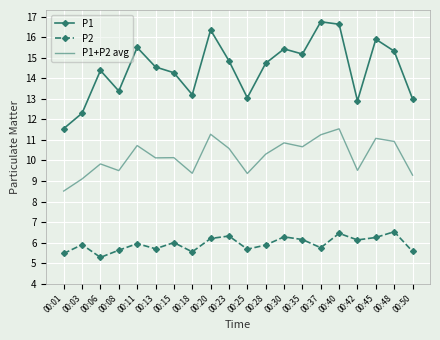

List the series in order of their peak value, highest first.

P1, P1+P2 avg, P2